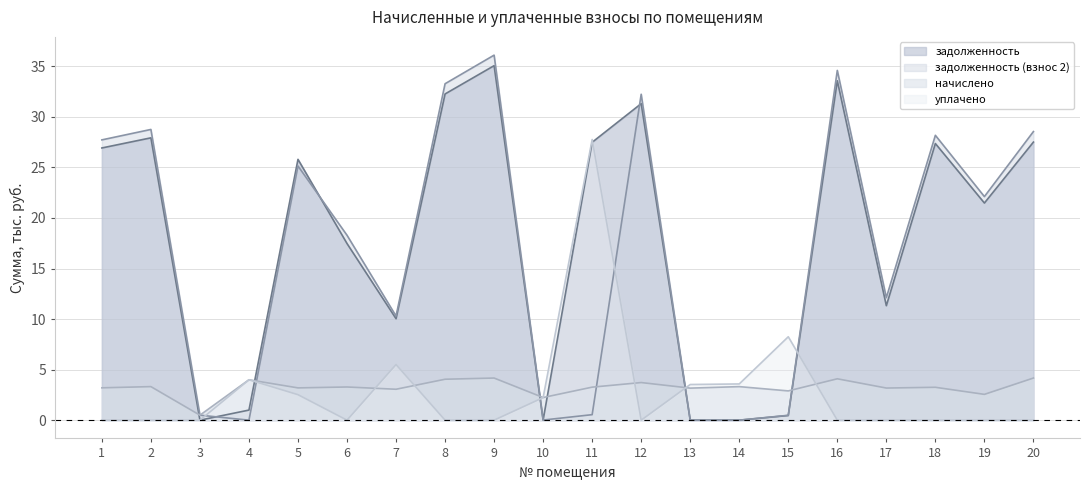

Reading left to right, extract all data points from this chart.

задолженность: 1=26.9	2=27.9	3=0.0	4=1.0	5=25.8	6=17.5	7=10.0	8=32.3	9=35.1	10=0.0	11=27.5	12=31.3	13=0.0	14=0.0	15=0.5	16=33.6	17=11.3	18=27.4	19=21.5	20=27.5
задолженность (взнос 2): 1=27.7	2=28.8	3=0.5	4=0.0	5=25.1	6=18.3	7=10.3	8=33.3	9=36.1	10=0.0	11=0.5	12=32.2	13=0.0	14=0.0	15=0.5	16=34.6	17=12.1	18=28.2	19=22.1	20=28.5
начислено: 1=3.2	2=3.3	3=0.5	4=4.0	5=3.2	6=3.3	7=3.1	8=4.0	9=4.2	10=2.2	11=3.3	12=3.7	13=3.2	14=3.3	15=2.9	16=4.1	17=3.2	18=3.3	19=2.6	20=4.2
уплачено: 1=0.0	2=0.0	3=0.0	4=4.0	5=2.5	6=0.0	7=5.5	8=0.0	9=0.0	10=2.2	11=27.8	12=0.0	13=3.5	14=3.6	15=8.3	16=0.0	17=0.0	18=0.0	19=0.0	20=0.0